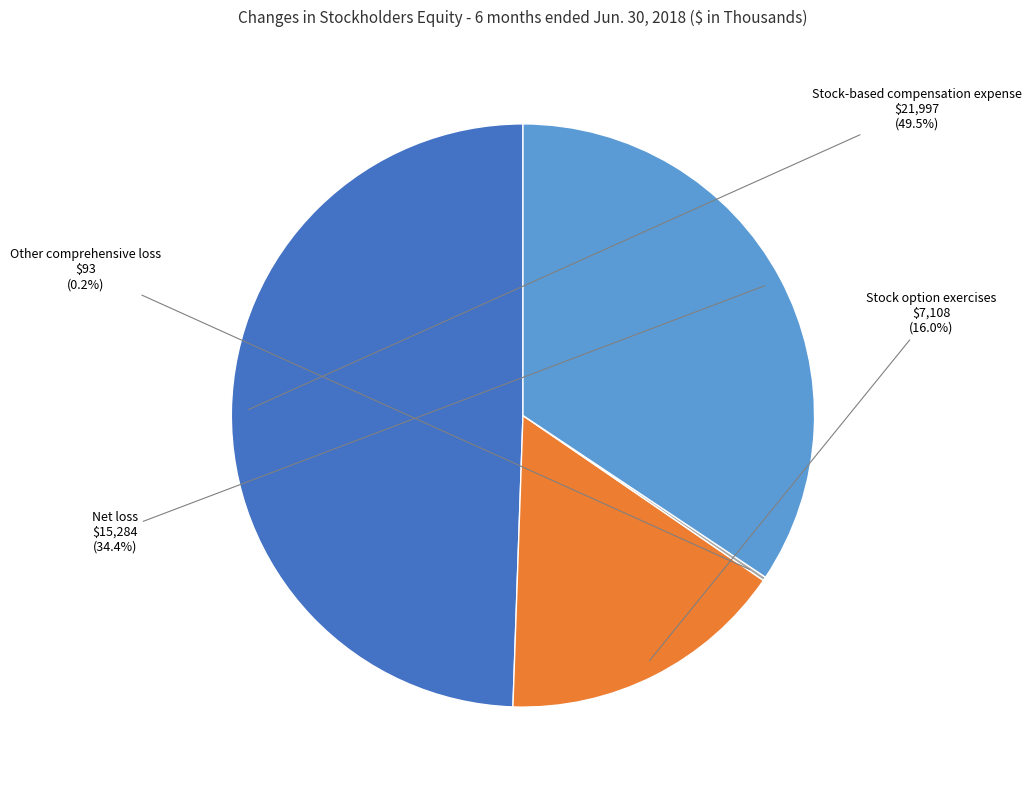

Does any single category account for the majority?

No